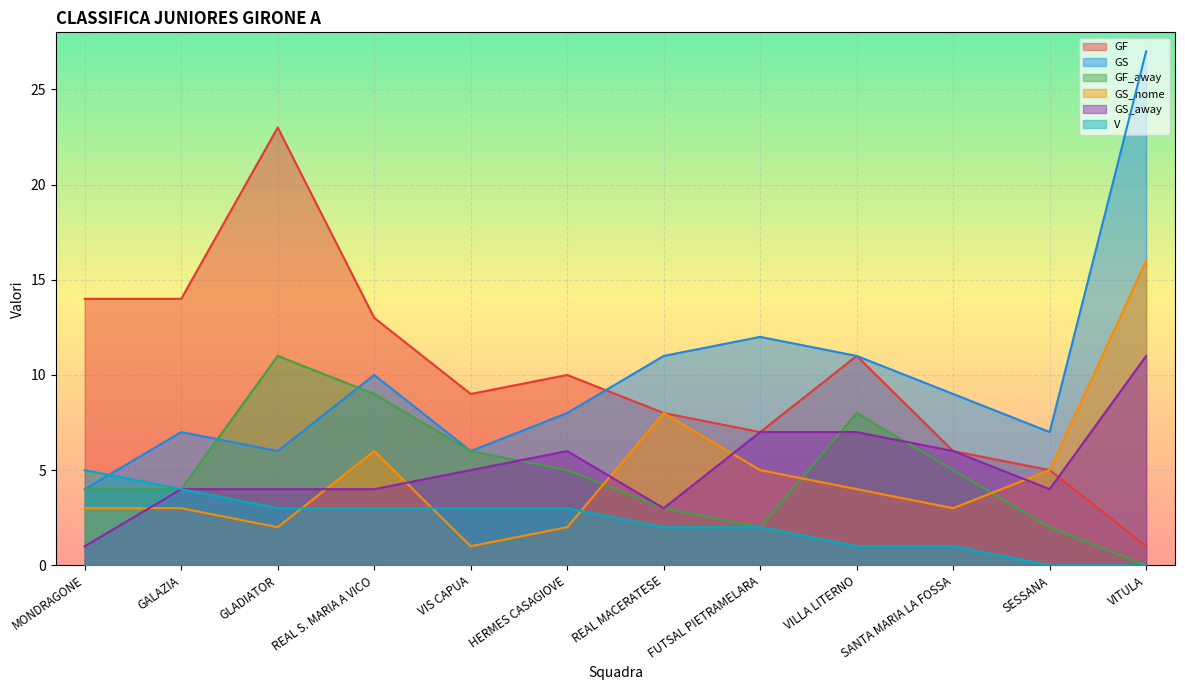

Is the value of GS_home at MONDRAGONE greater than the value of GF at REAL S. MARIA A VICO?

No